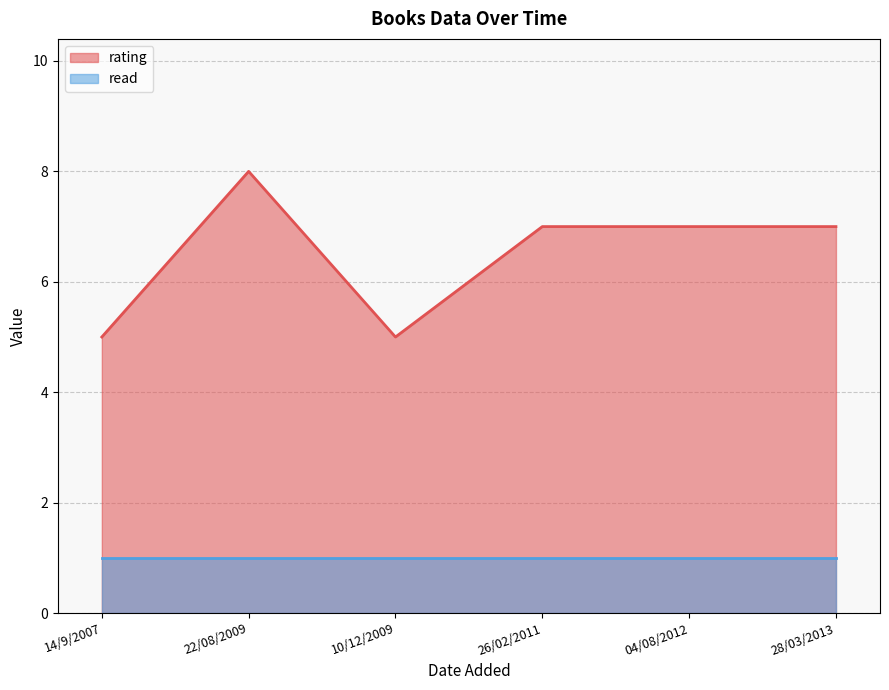

What is the greatest value displayed?

8